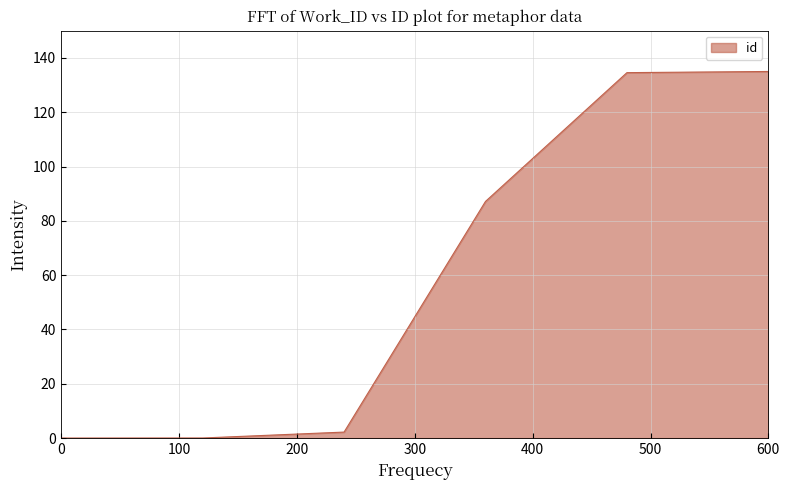

What is the difference between the maximum and minimum values?

135.0